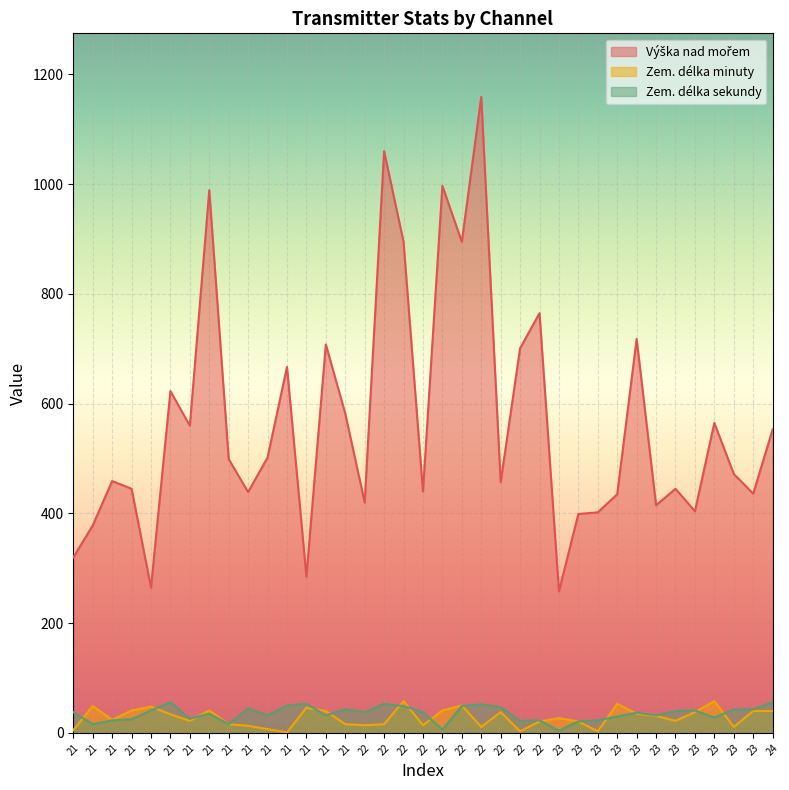

Where does the Výška nad mořem series first go above 472?

21